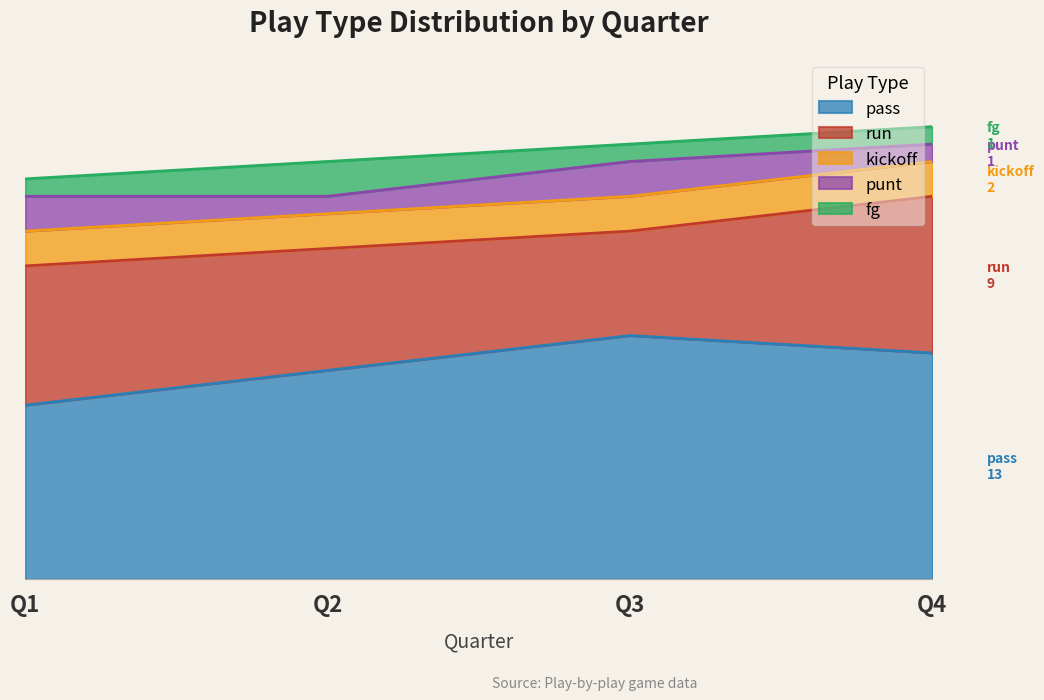

What is the average value of the punt series?

2